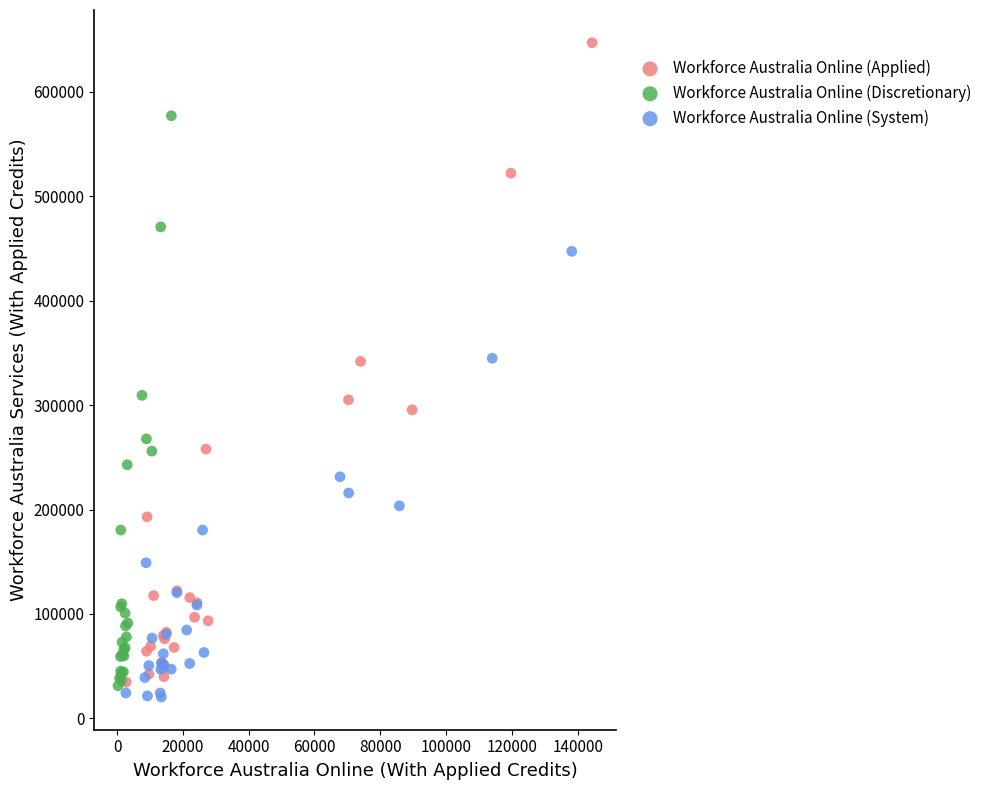

Which series contains the highest Y value?

Workforce Australia Online (Applied)